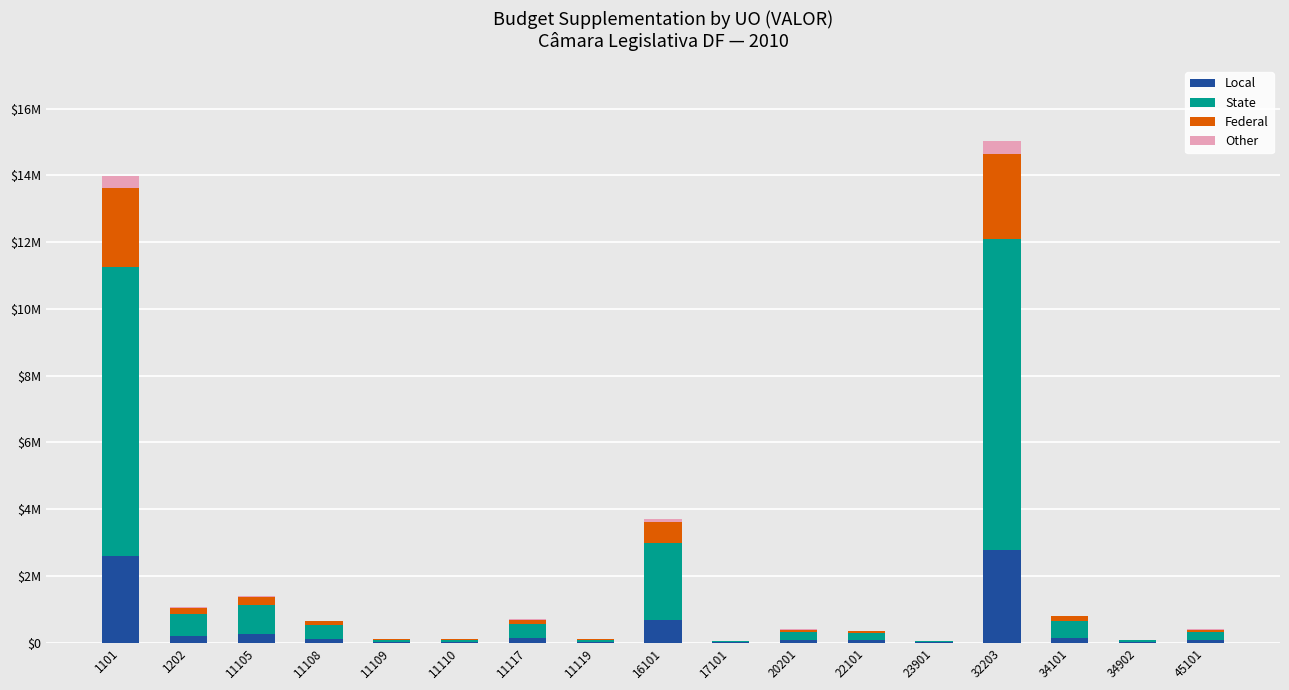

True or false: State has a value of 49600 at 34902.

True